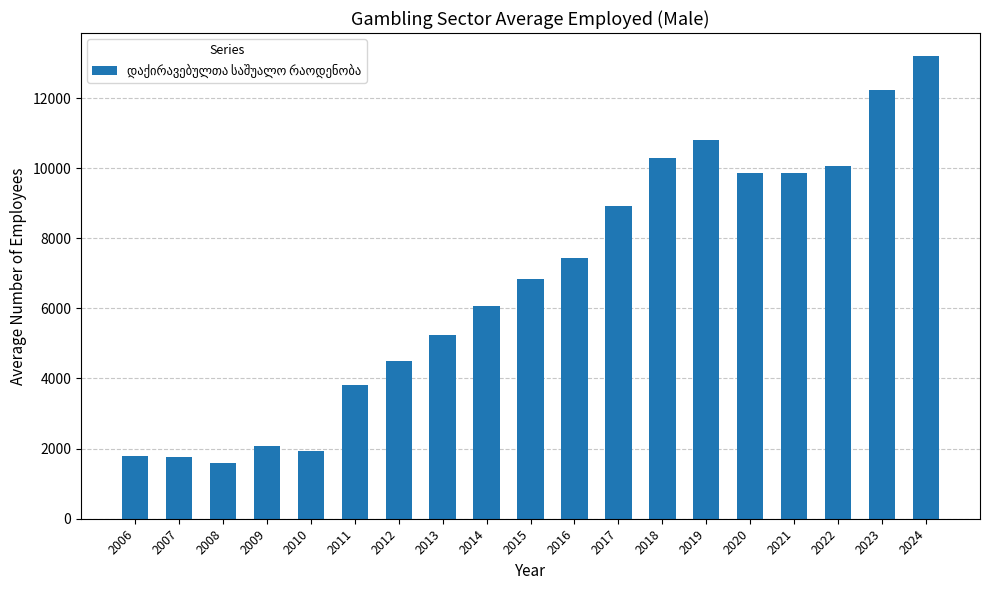

What is the difference between the values at 2011 and 2007?

2060